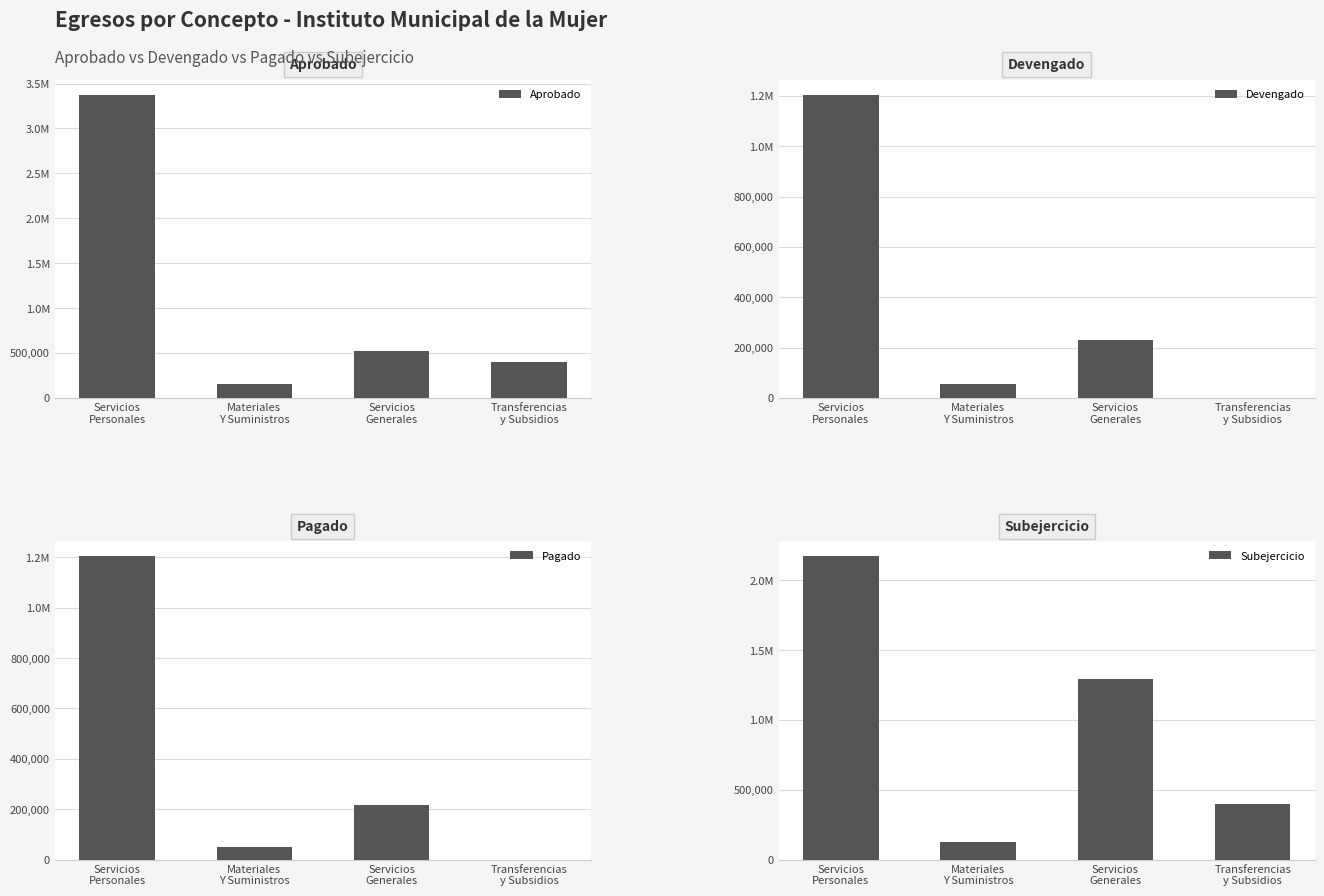

How many data points does each series have?

4